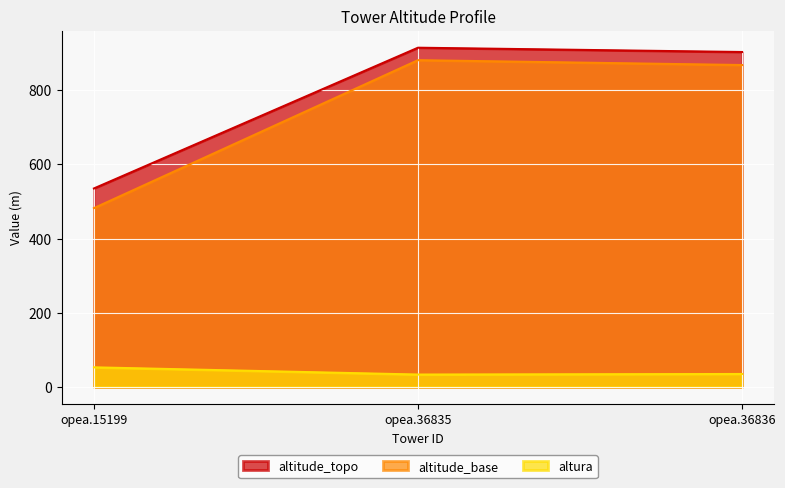

Between opea.15199 and opea.36836, which series saw the biggest shift?

altitude_base